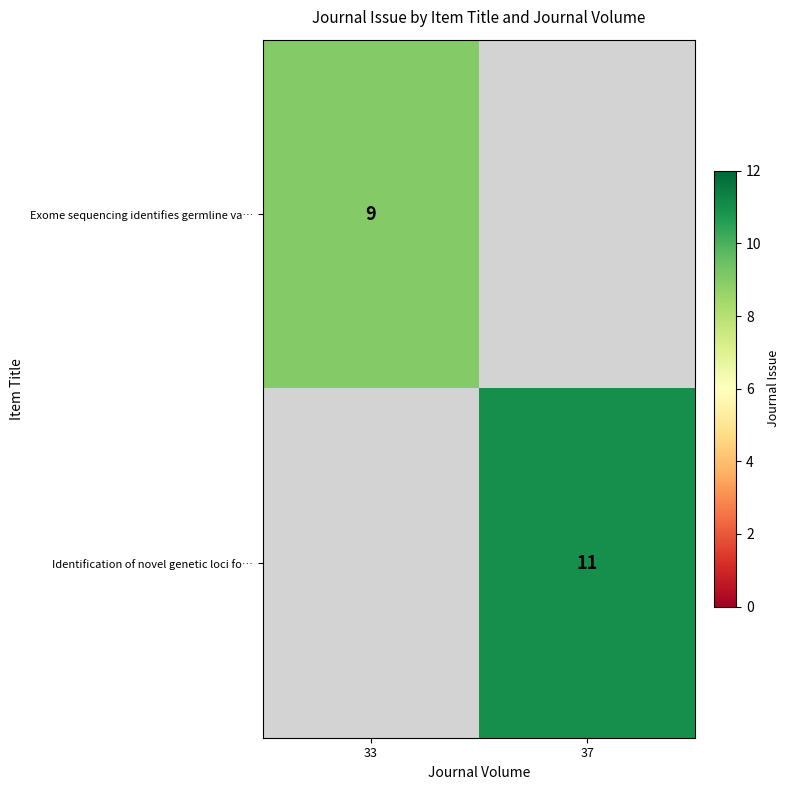

The value of Identification of novel genetic loci fo… at 37 is 15. True or false?

False